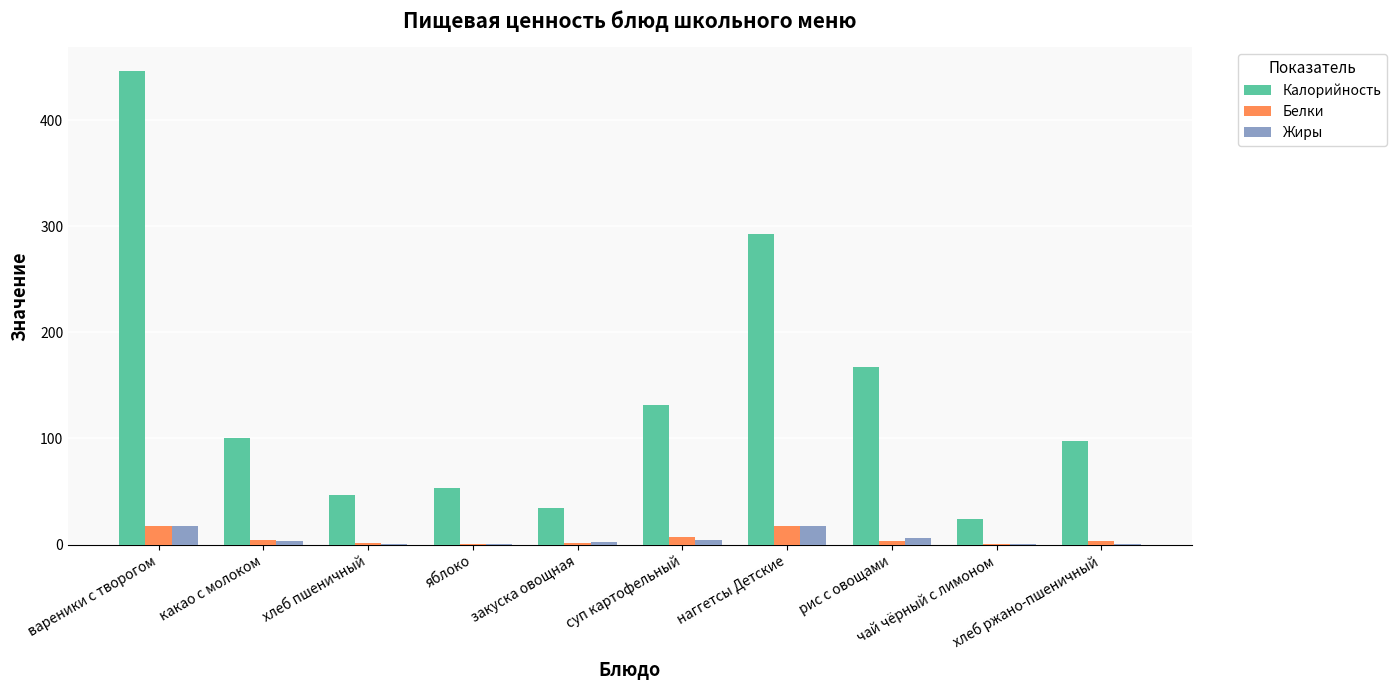

At which category is the sum across all series the highest?

вареники с творогом